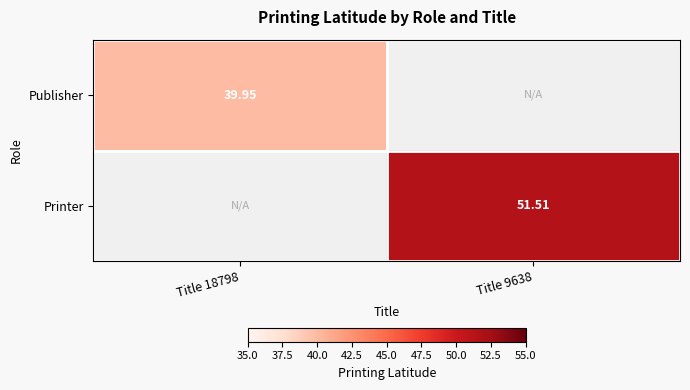

Is the value of Publisher at Title 18798 greater than the value of Printer at Title 9638?

No